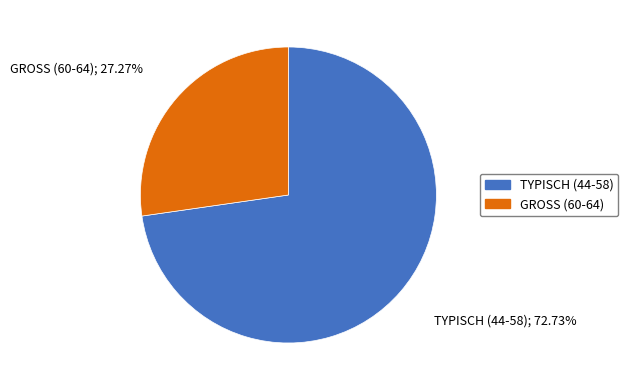

Does any single category account for the majority?

Yes